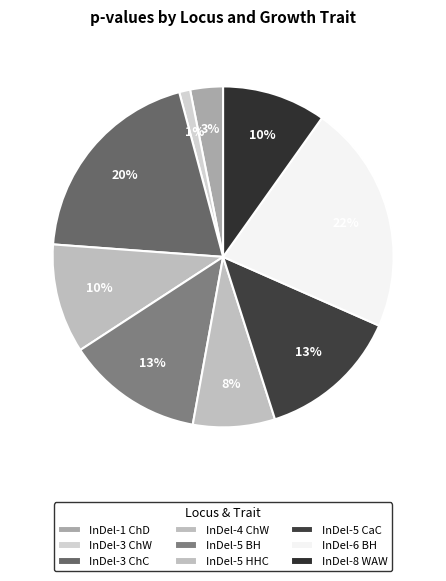

What percentage is the InDel-4 ChW slice, to the nearest percent?

10%